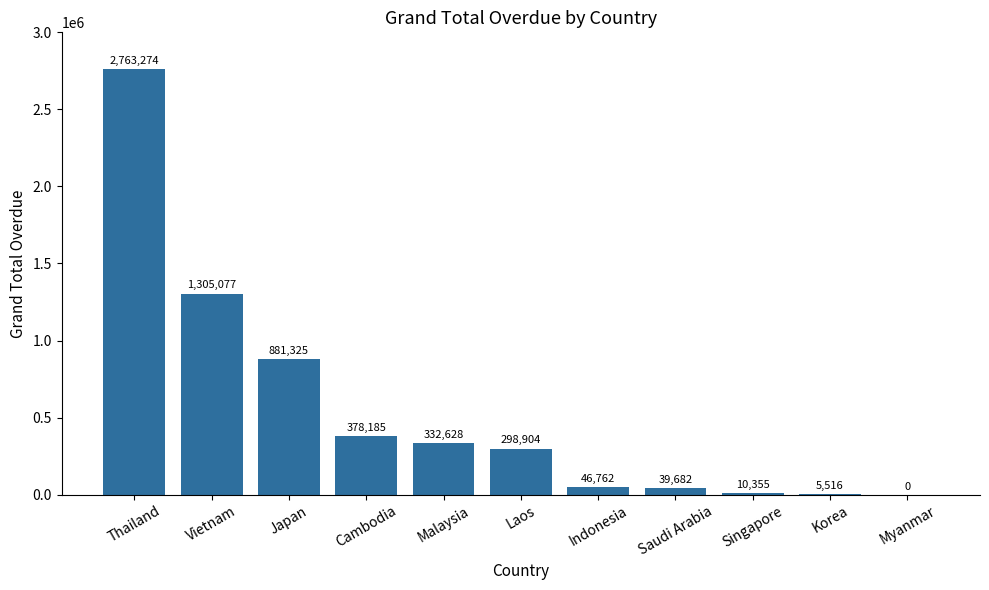

How many categories are shown in the chart?

11